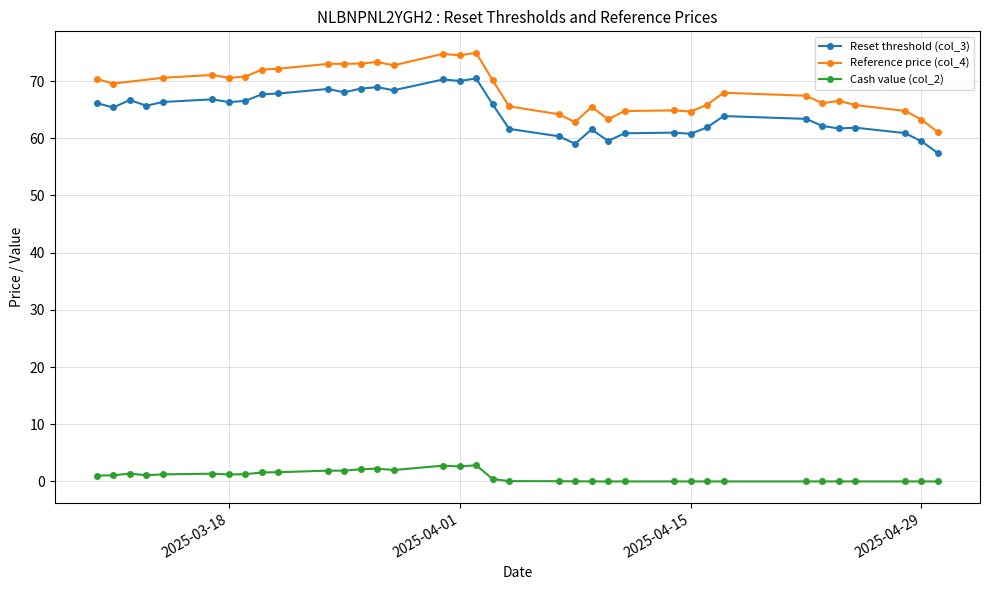

Which series has the largest range (max minus min)?

Reference price (col_4)